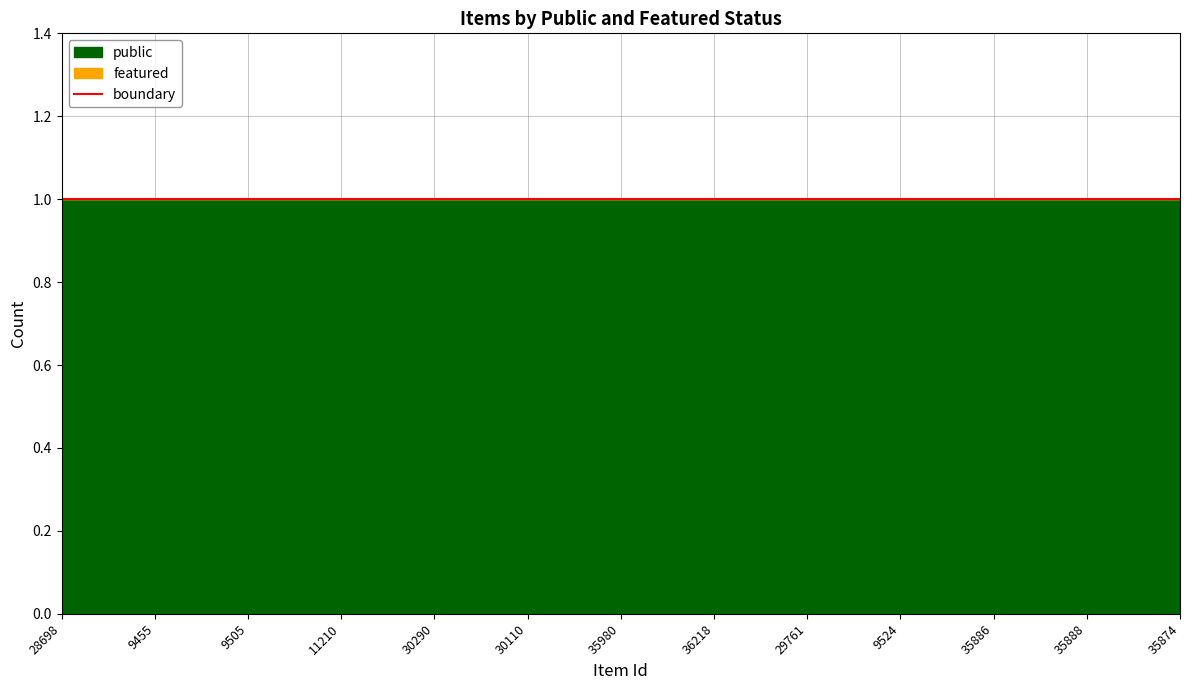

What is the greatest value displayed?

1